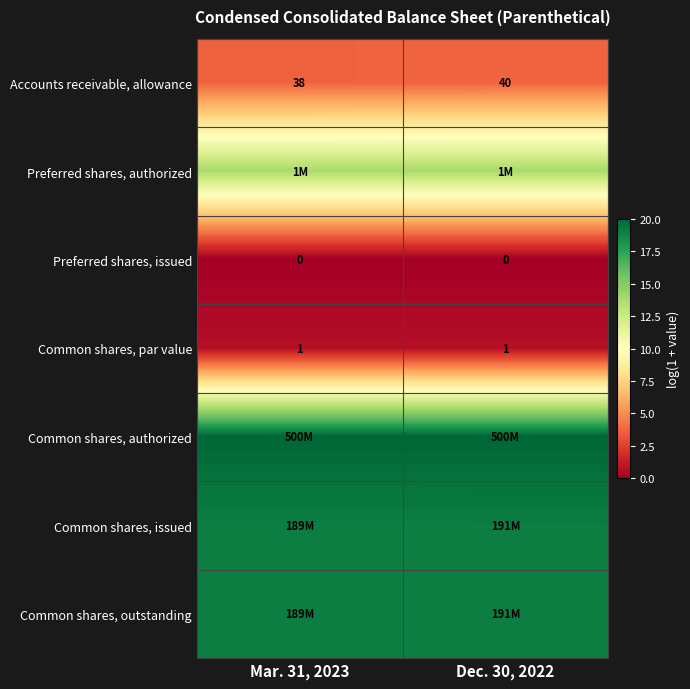

Which series has the widest spread of values?

Accounts receivable, allowance